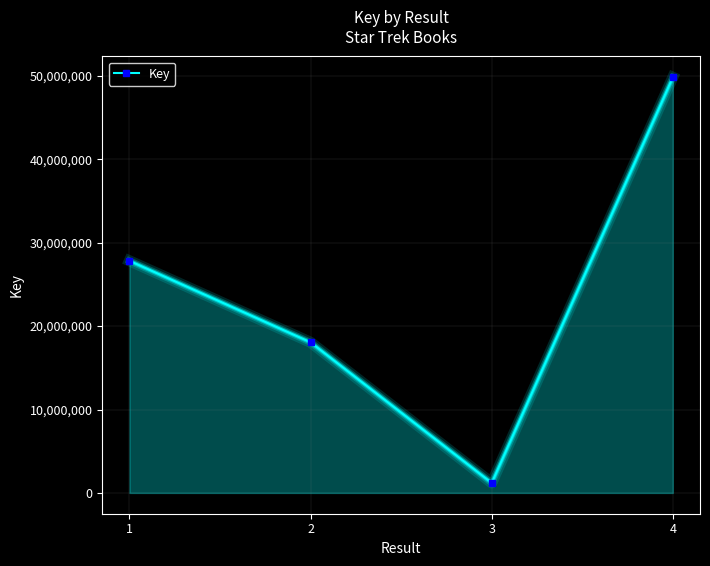

List the labels in order of value, smallest first.

3, 2, 1, 4